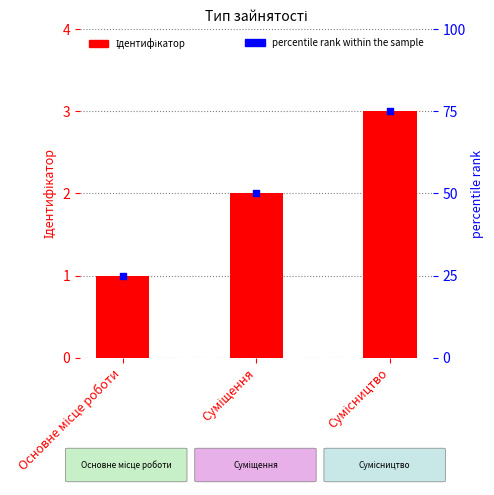

Which series contains the lowest Y value?

Ідентифікатор